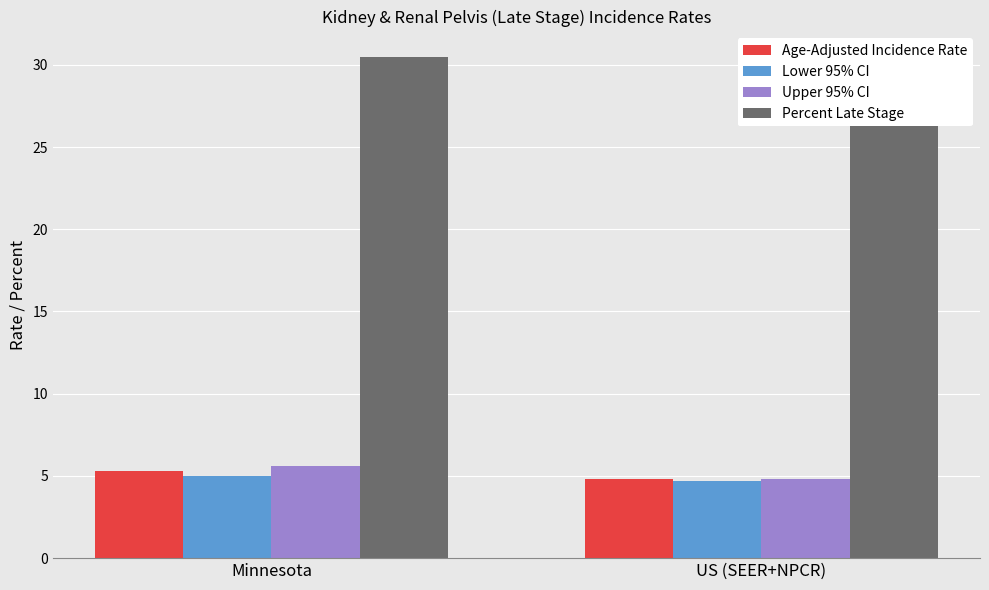

What is the total value across all series at US (SEER+NPCR)?

42.6